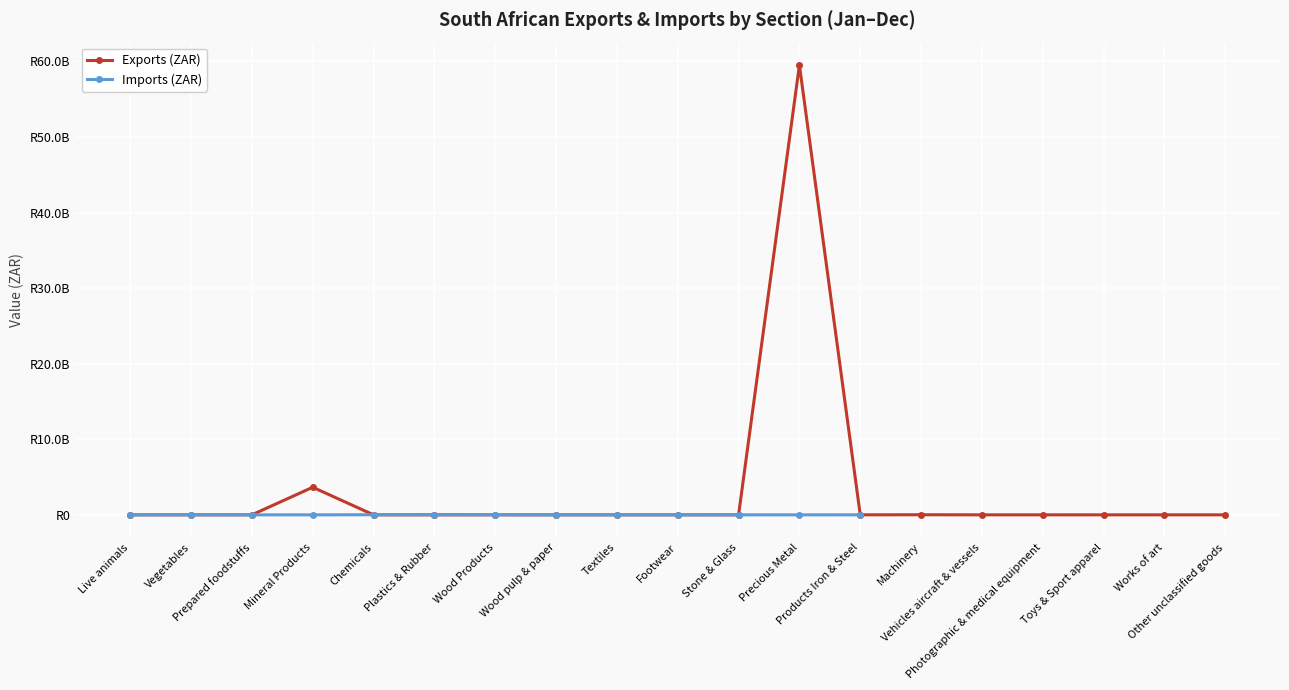

What is the label of the 8th point from the left?

Wood pulp & paper